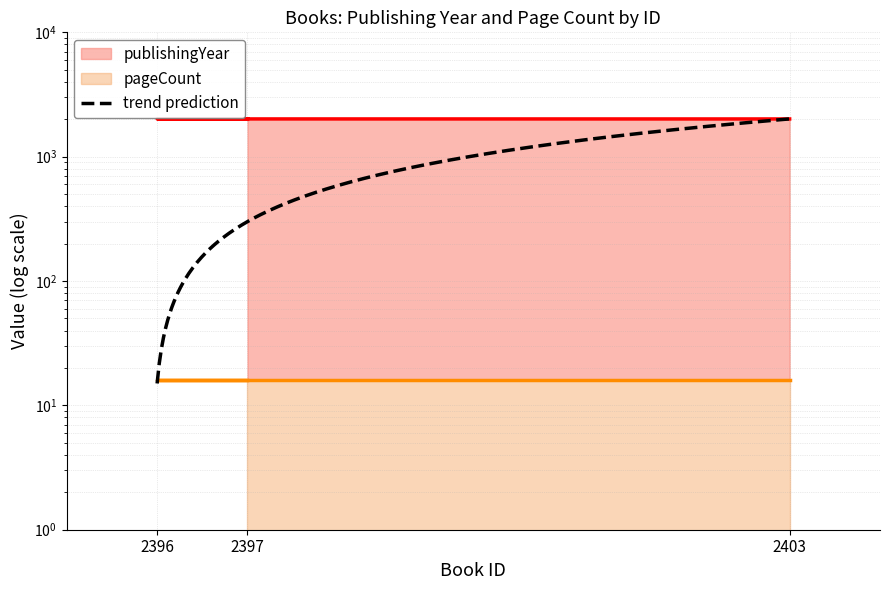

Approximately how many times larger is the value at 2397 compared to 2403?

1.0